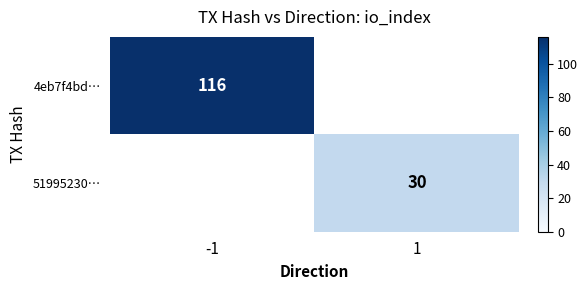

The 51995230… series shows 46 at 1. True or false?

False